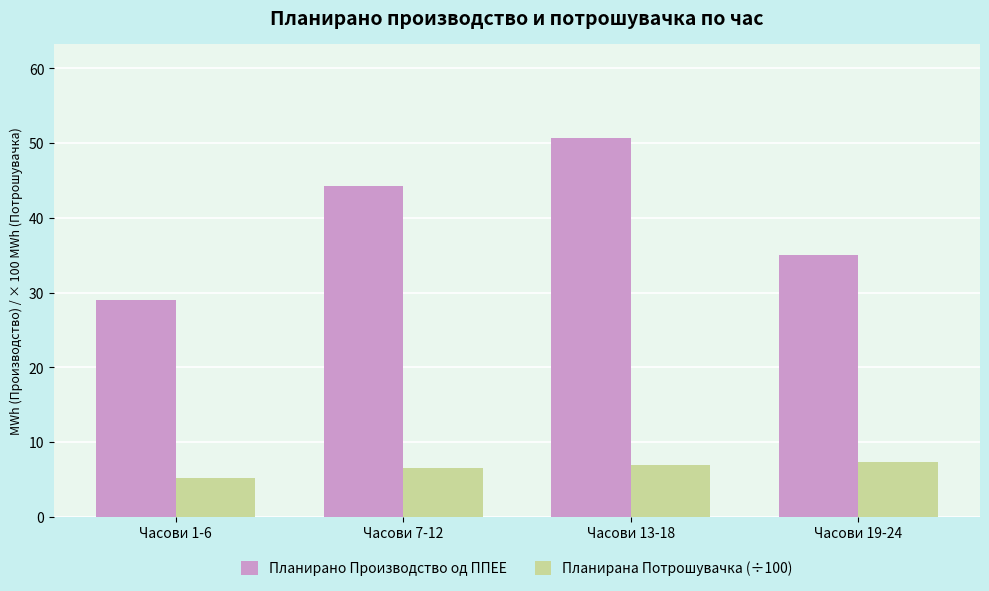

What is the label of the 2nd bar from the left?

Часови 7-12